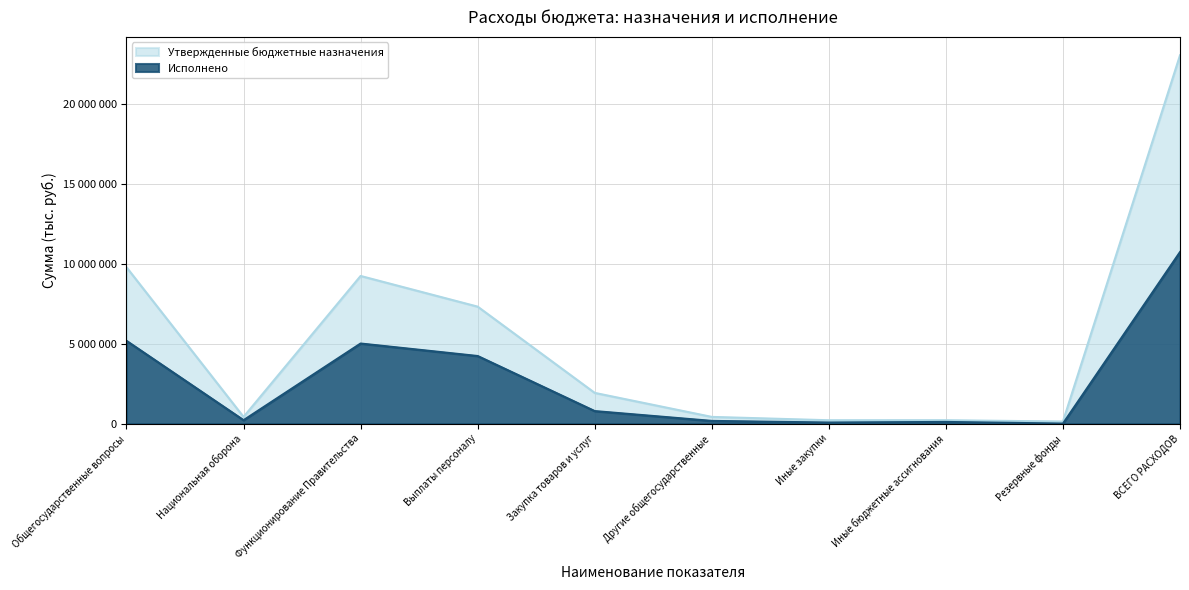

Reading left to right, extract all data points from this chart.

Утвержденные бюджетные назначения: 9783300.0	416400.0	9238900.0	7318700.0	1920200.0	417200.0	207600.0	209600.0	127200.0	23051600.0
Исполнено: 5177889.2	212300.4	5010651.0	4228806.8	781844.2	167238.2	64925.0	102313.2	0.0	10734656.0